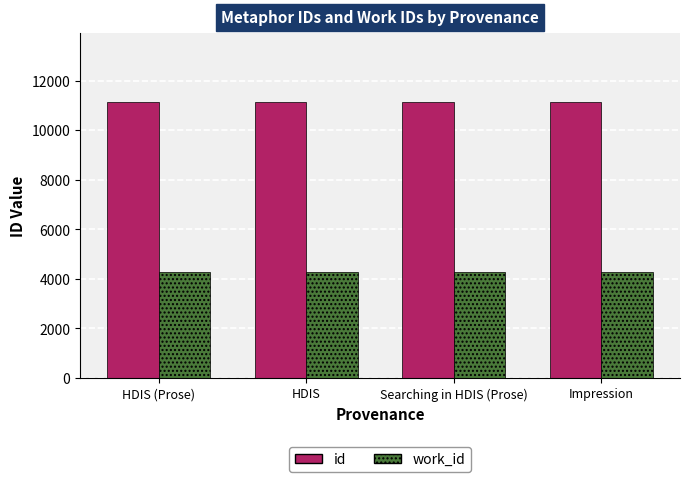

List the series in order of their overall mean, highest first.

id, work_id